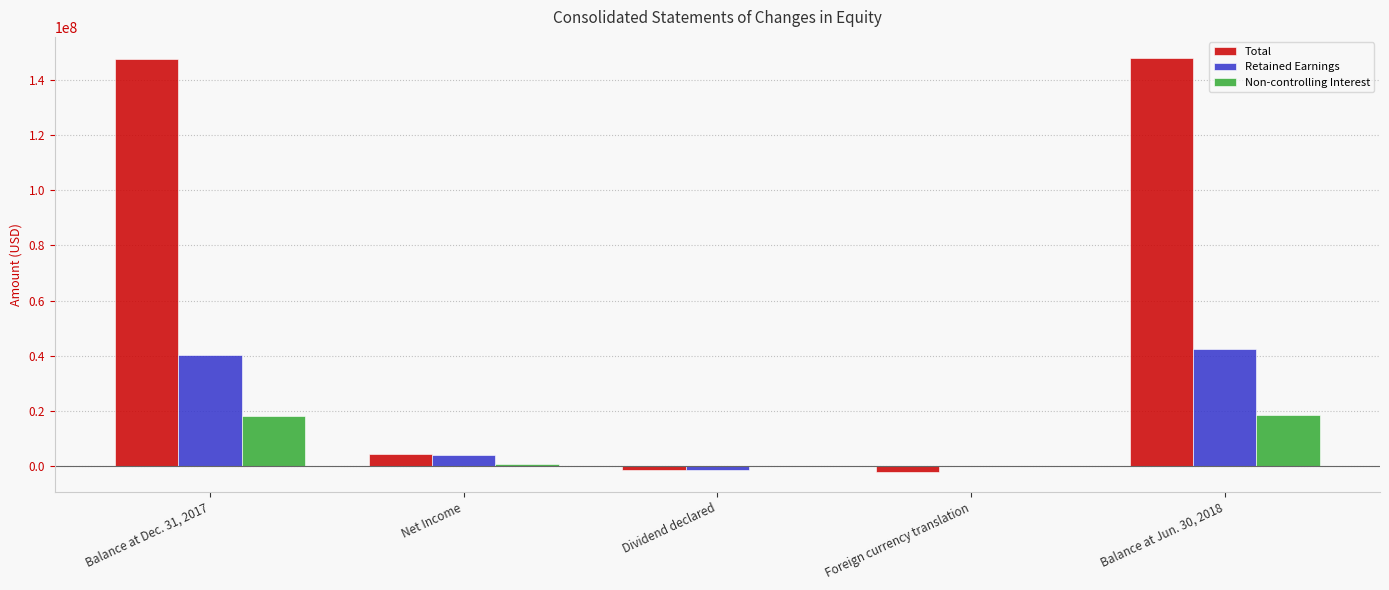

What is the average value of the Retained Earnings series?

17034346